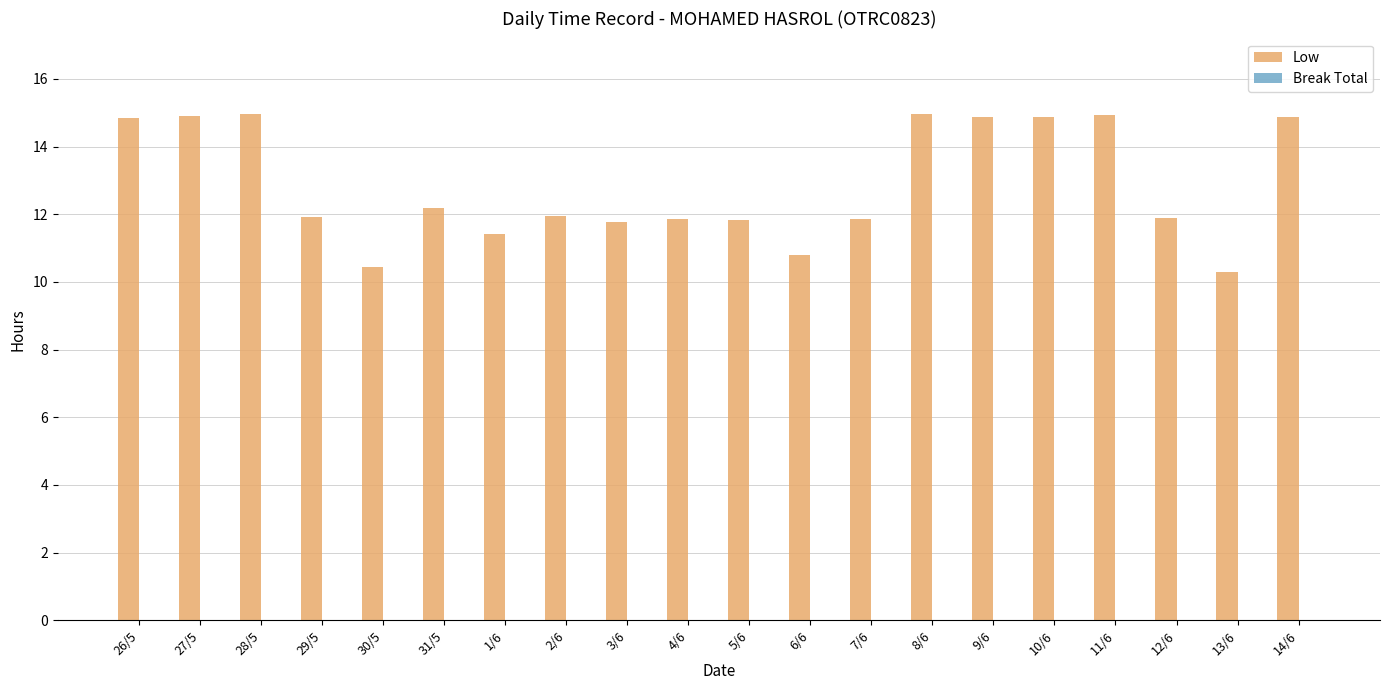

What position from the left is 14/6?

20